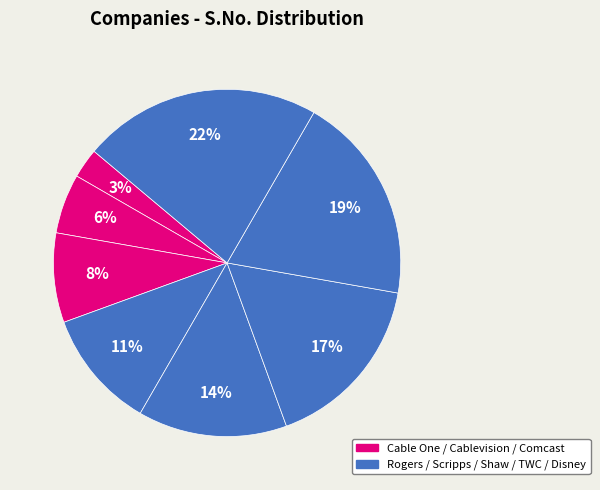

Rank the categories by value from highest to lowest.

Walt Disney Company (The), Time Warner Cable Inc, Shaw Communications Inc., Scripps Networks Interactive, Inc, Rogers Communication, Inc., Comcast Corporation, Cablevision Systems Corporation, Cable One, Inc.